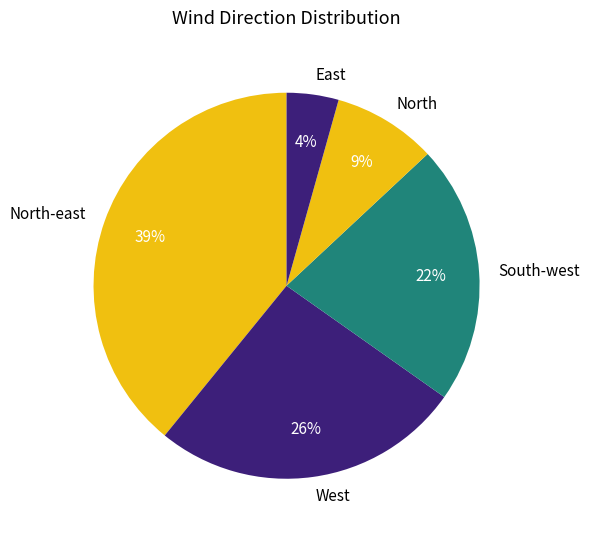

How many segments does this pie chart have?

5